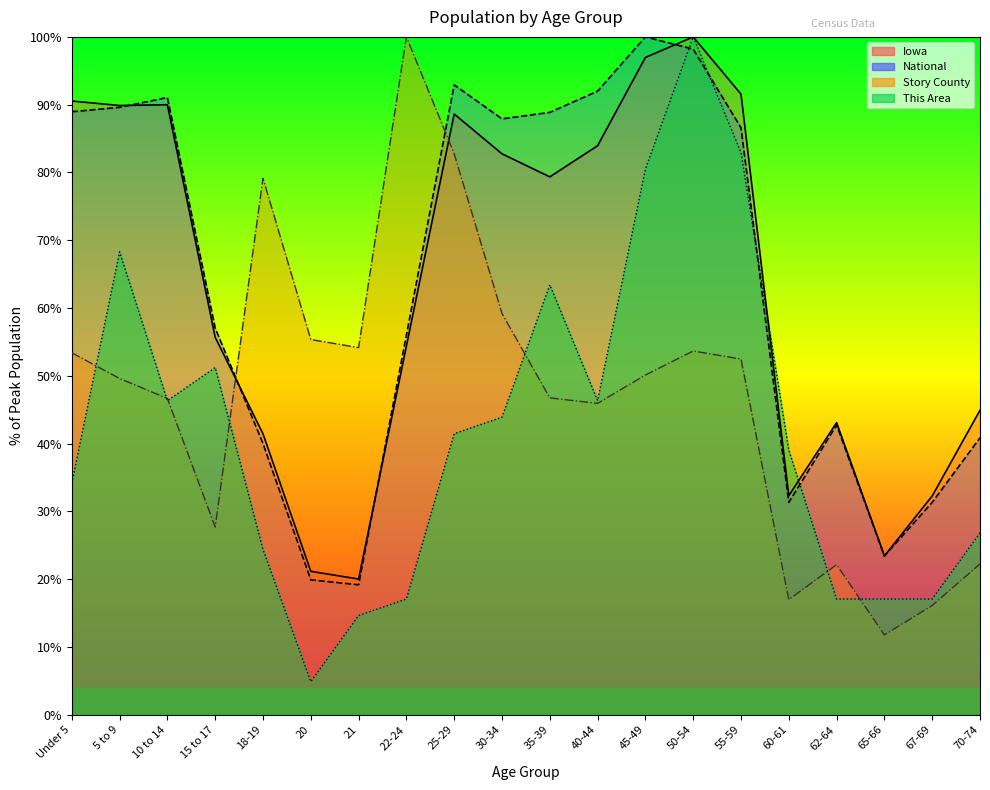

Is it true that Story County equals 113.8 at 25-29?

False